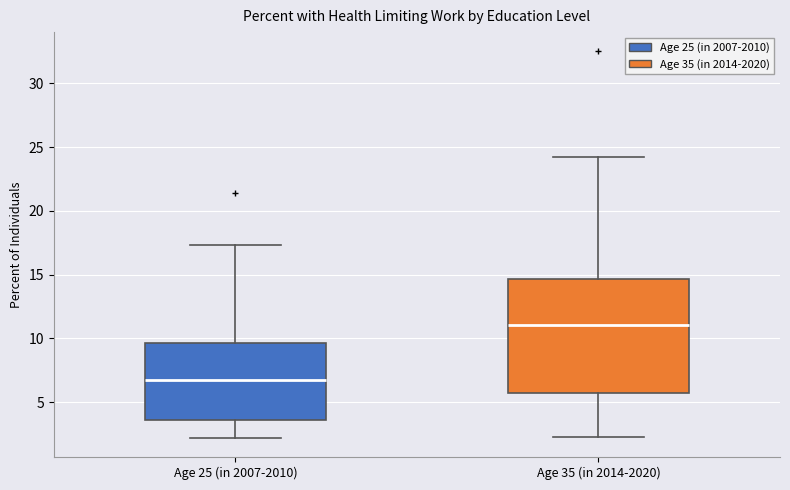

Which box has the lowest median line?

Age 25 (in 2007-2010)